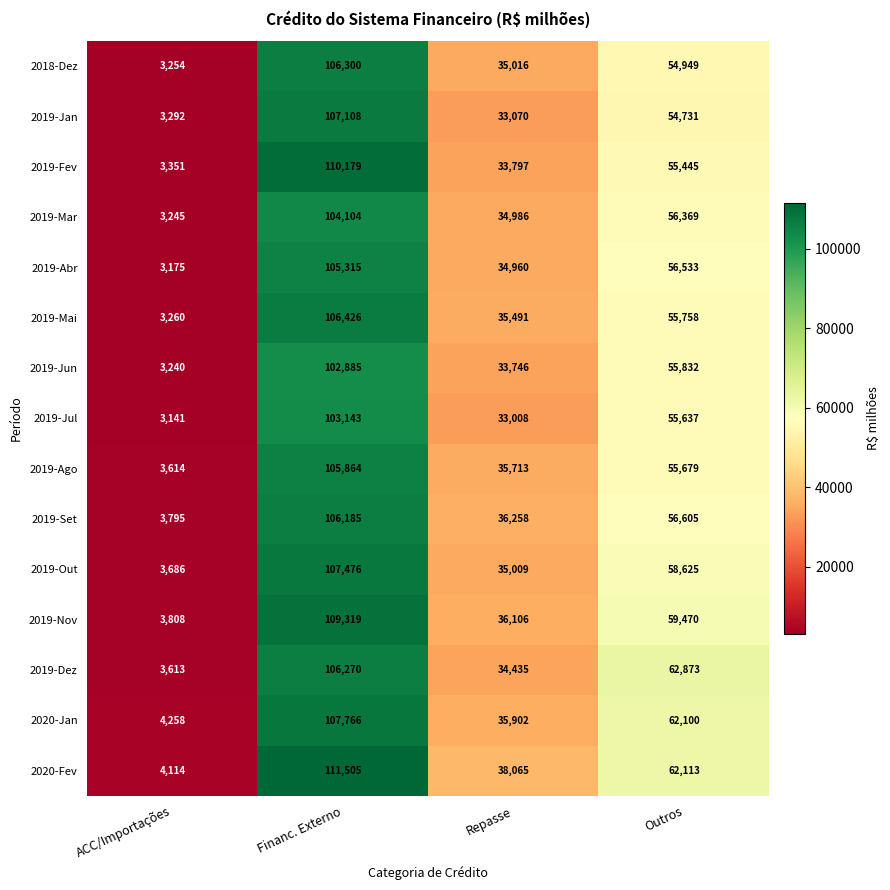

What is the spread (max minus min) of values at Outros?

8142